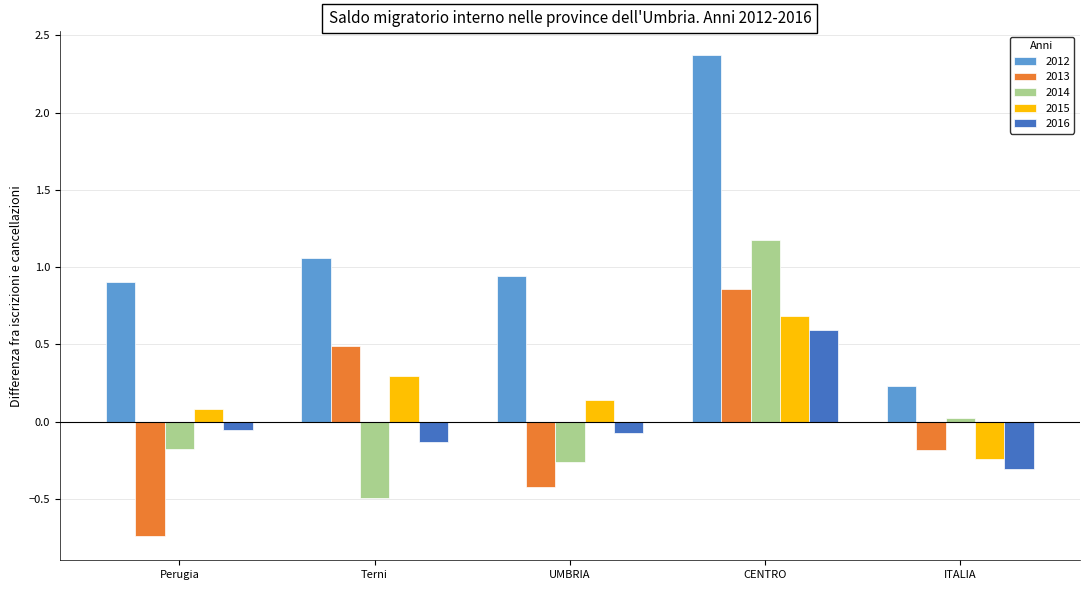

Between Perugia and Terni, which series saw the biggest shift?

2013